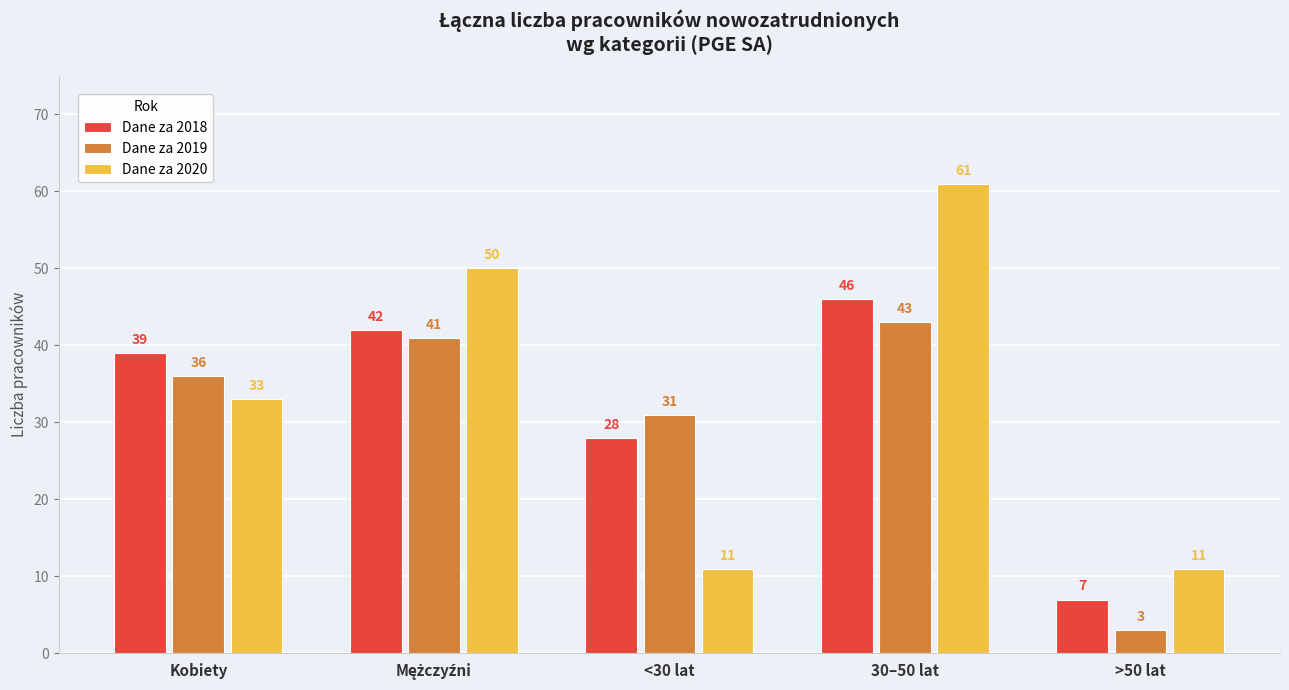

Is the value of Dane za 2020 at >50 lat greater than the value of Dane za 2018 at <30 lat?

No